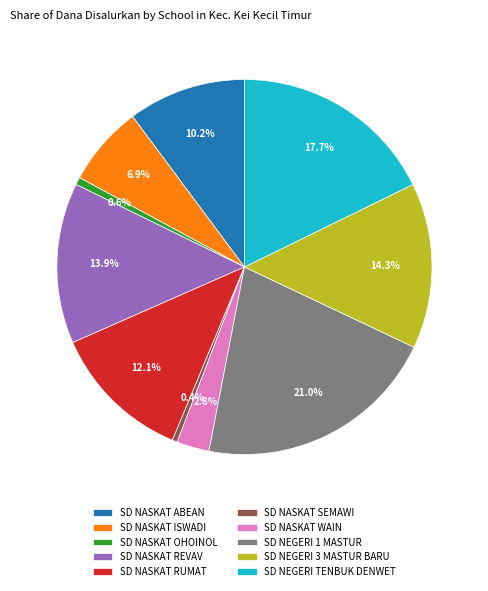

Do SD NASKAT REVAV and SD NEGERI 1 MASTUR together represent more than half of the pie?

No